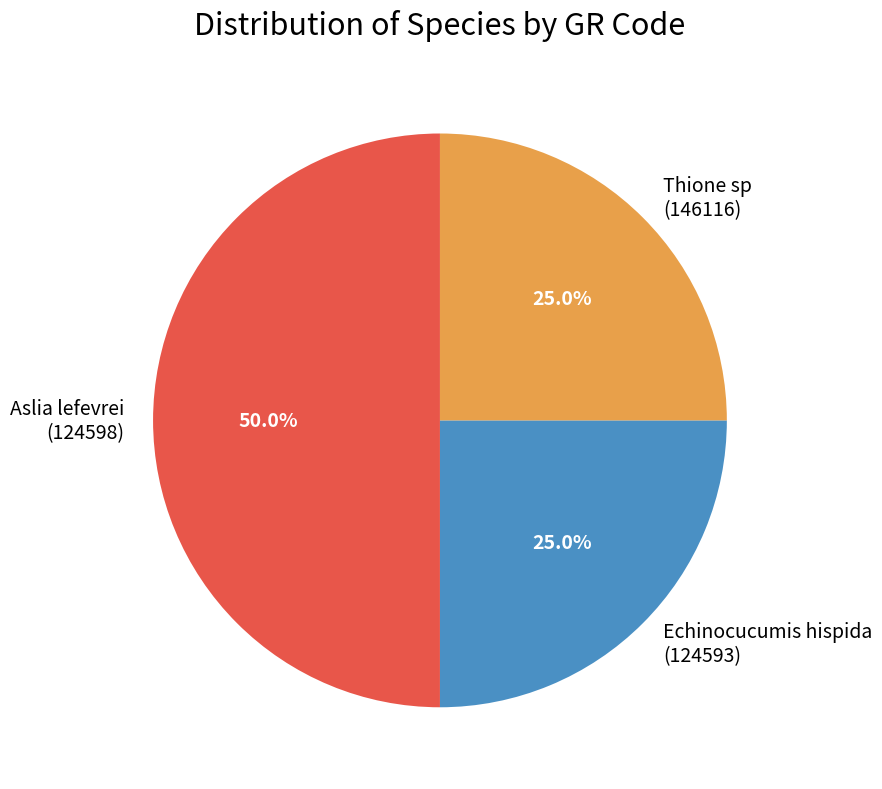

What is the ratio of the value at Echinocucumis hispida (124593) to the value at Thione sp (146116)?

1.0